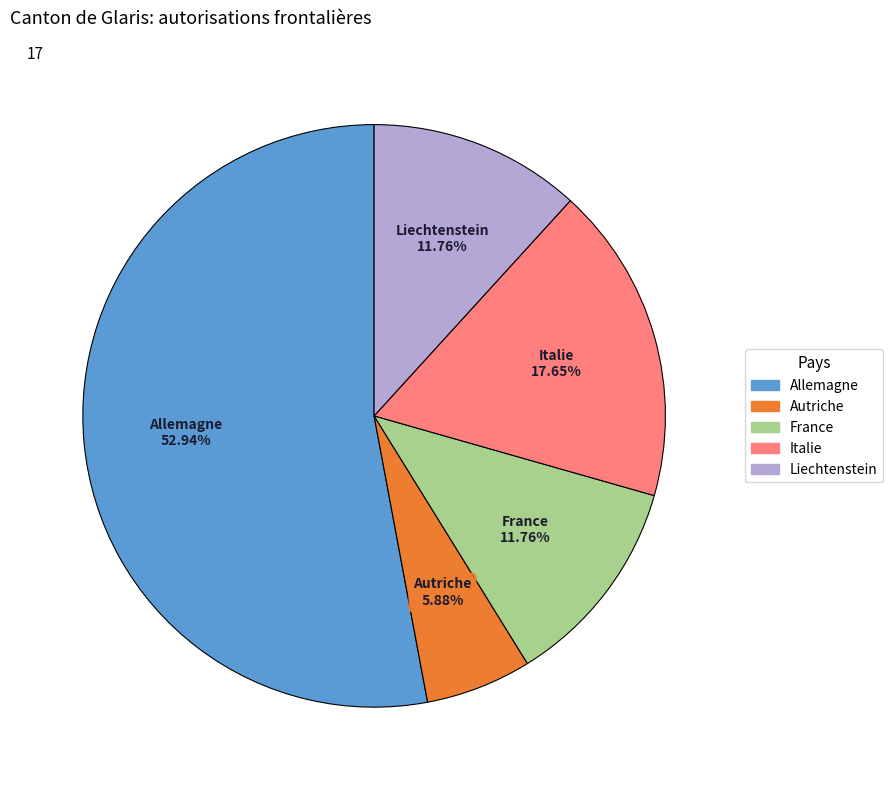

True or false: Autriche accounts for 1% of the total.

False